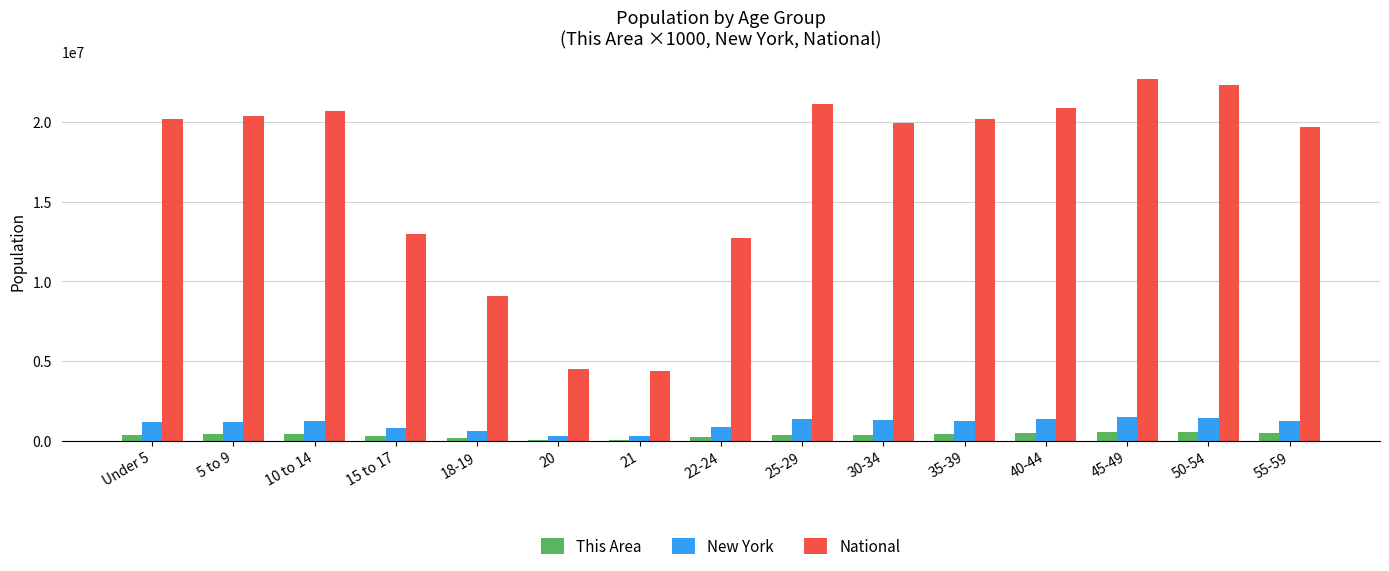

What is the highest value of the National series?

22708591